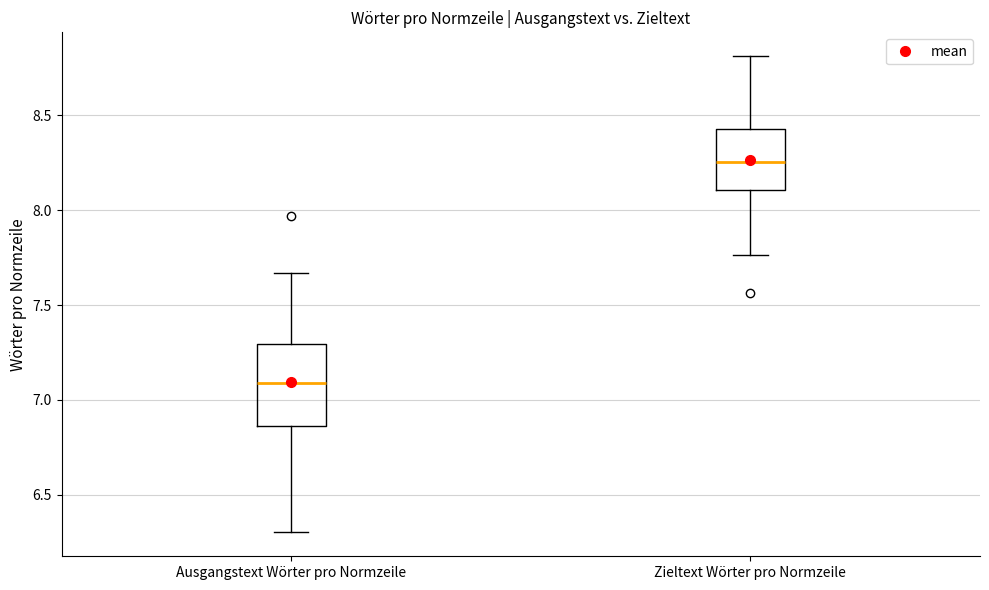

Where is the upper edge of the box for Ausgangstext Wörter pro Normzeile on the y-axis? The values are not printed on the chart, so give them approximately, as read against the axis.

7.30